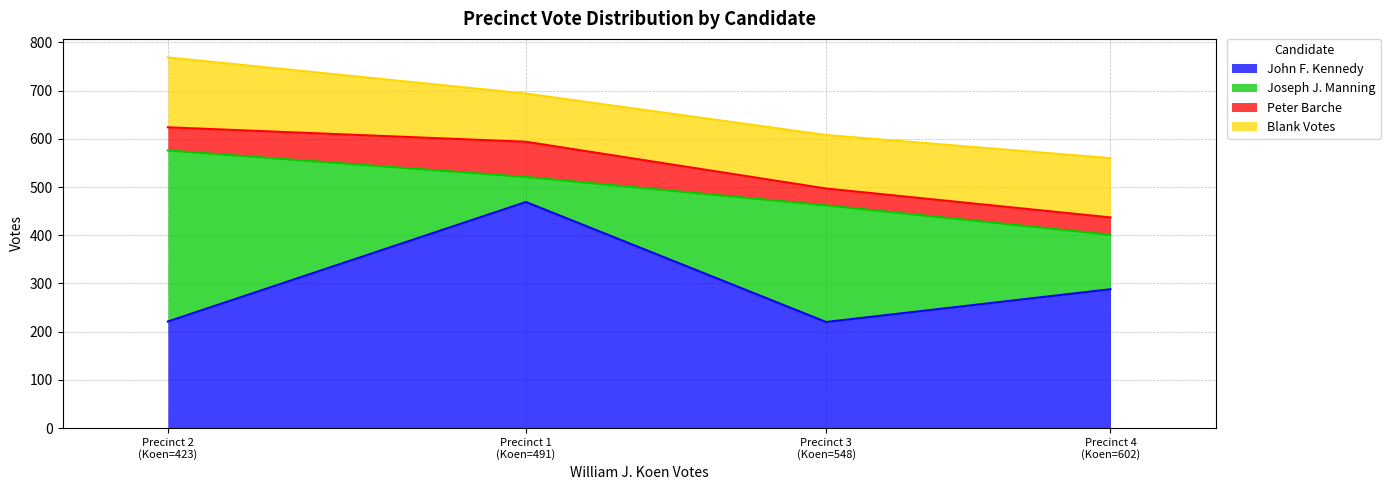

At which category does the chart reach its minimum across all series?

3